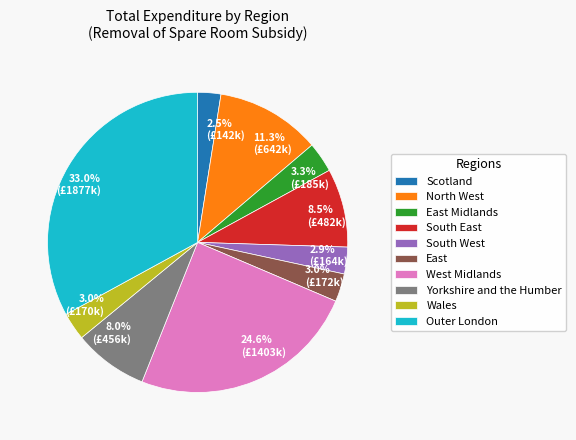

Is there any slice that represents more than half of the pie?

No